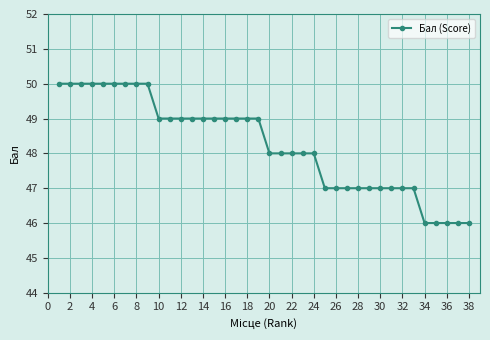

What is the value of the 34th point from the left?

46